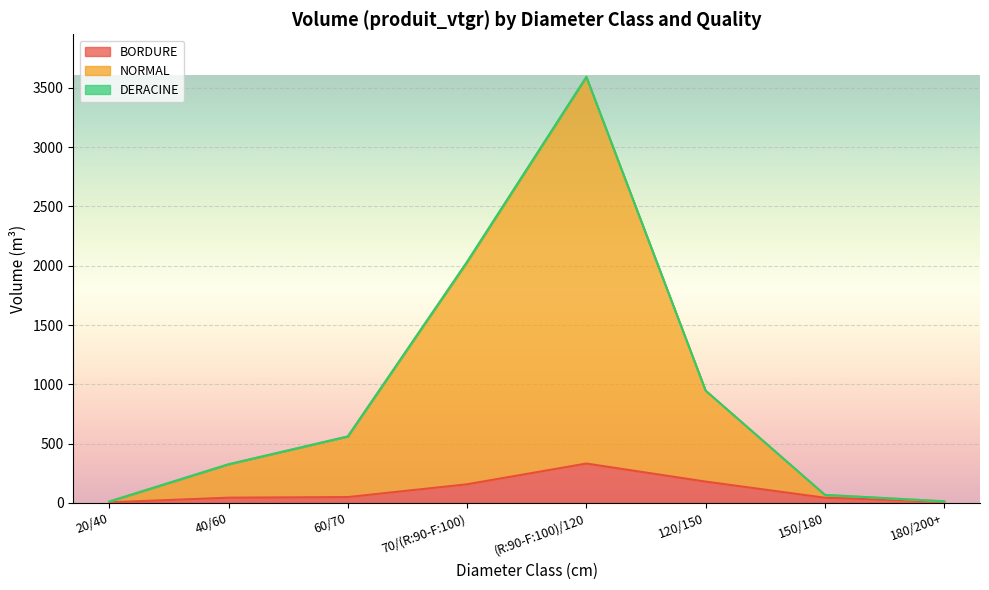

Read the NORMAL value at (R:90-F:100)/120.

3591.3